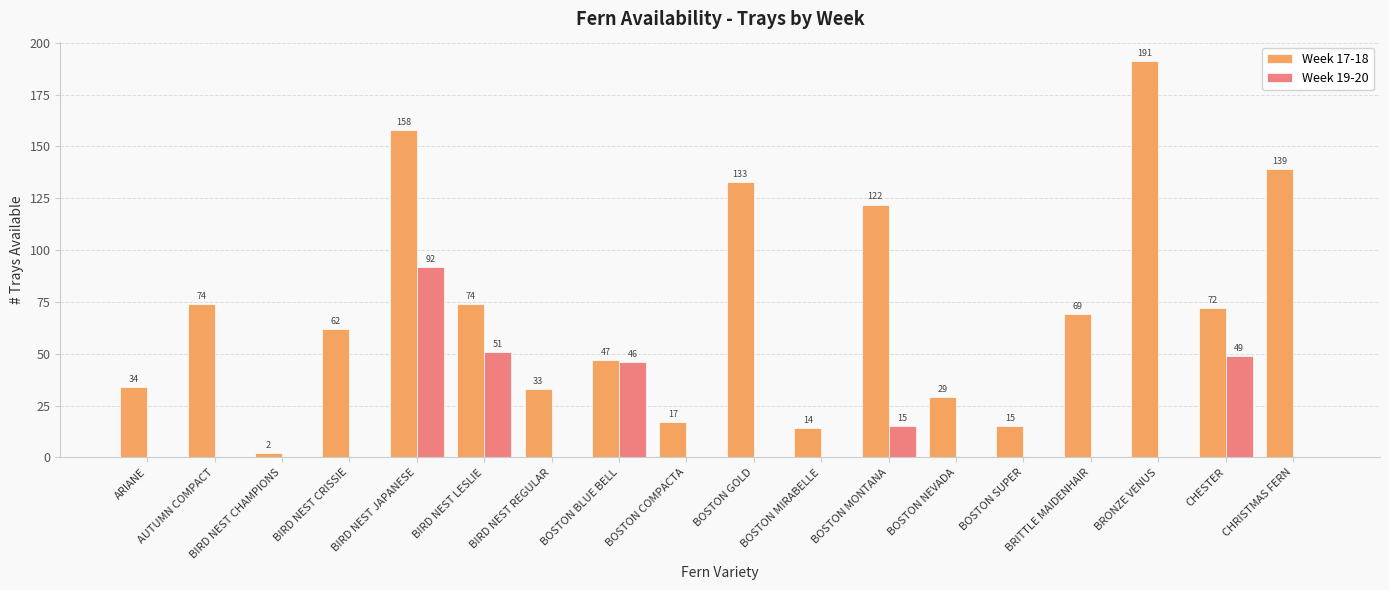

Between BOSTON BLUE BELL and BOSTON NEVADA, which series saw the biggest shift?

Week 19-20